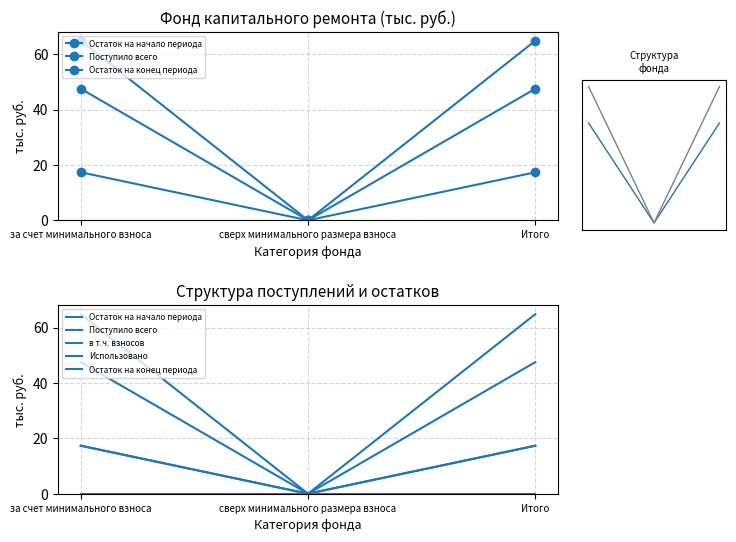

How many lines are shown in the chart?

5